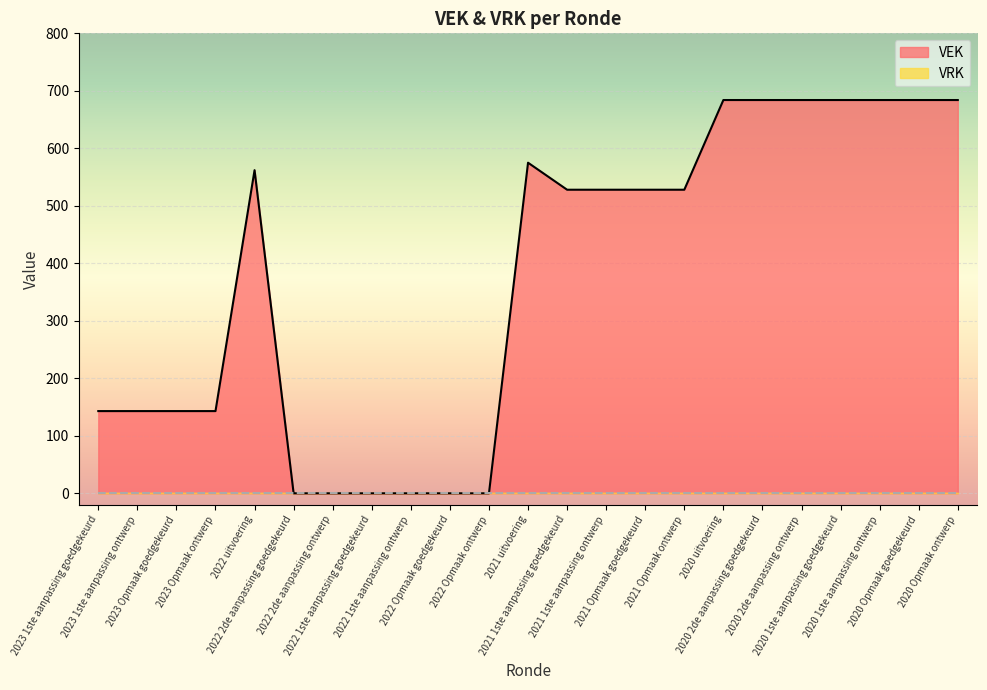

What is the difference between the values at 2021 uitvoering and 2022 Opmaak ontwerp?

575